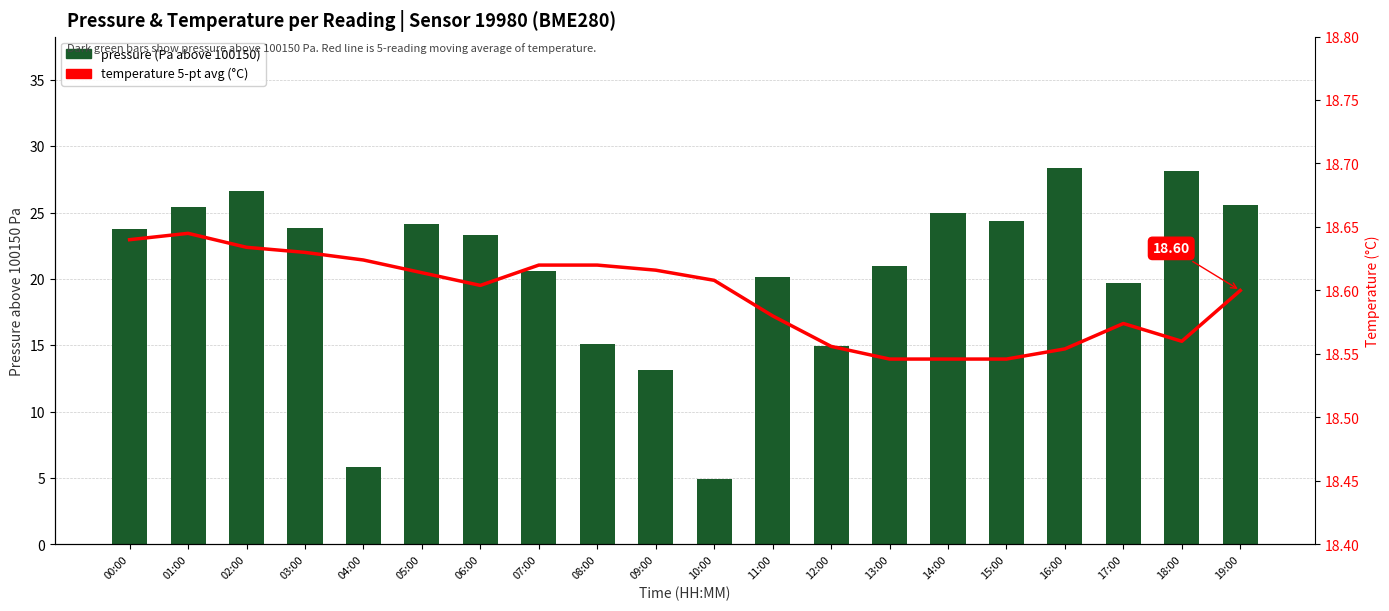

At which category is the sum across all series the highest?

16:00